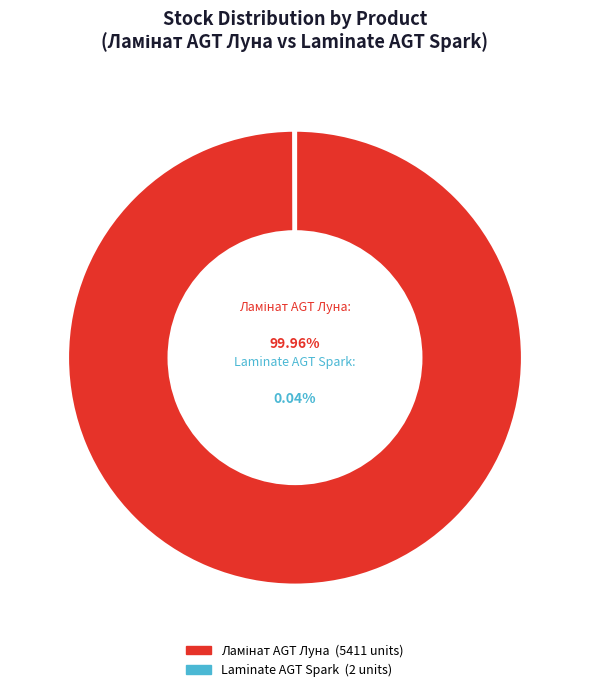

The 284032207 slice represents 1% of the pie. True or false?

False